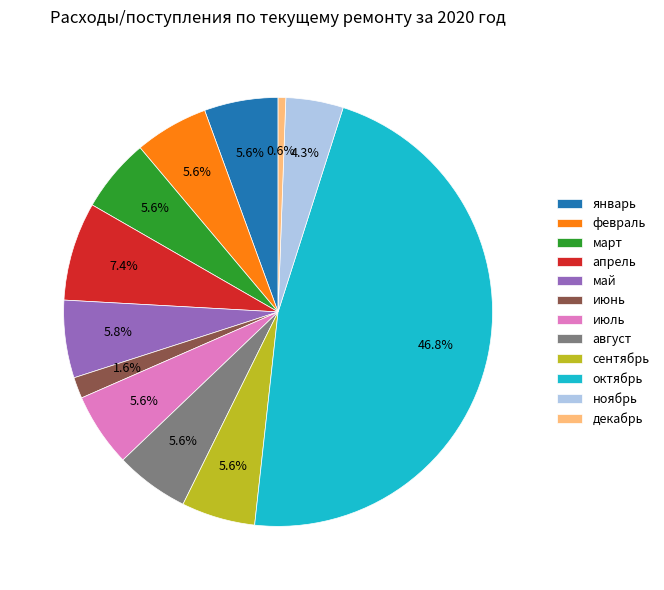

To the nearest percent, what portion does февраль represent?

6%